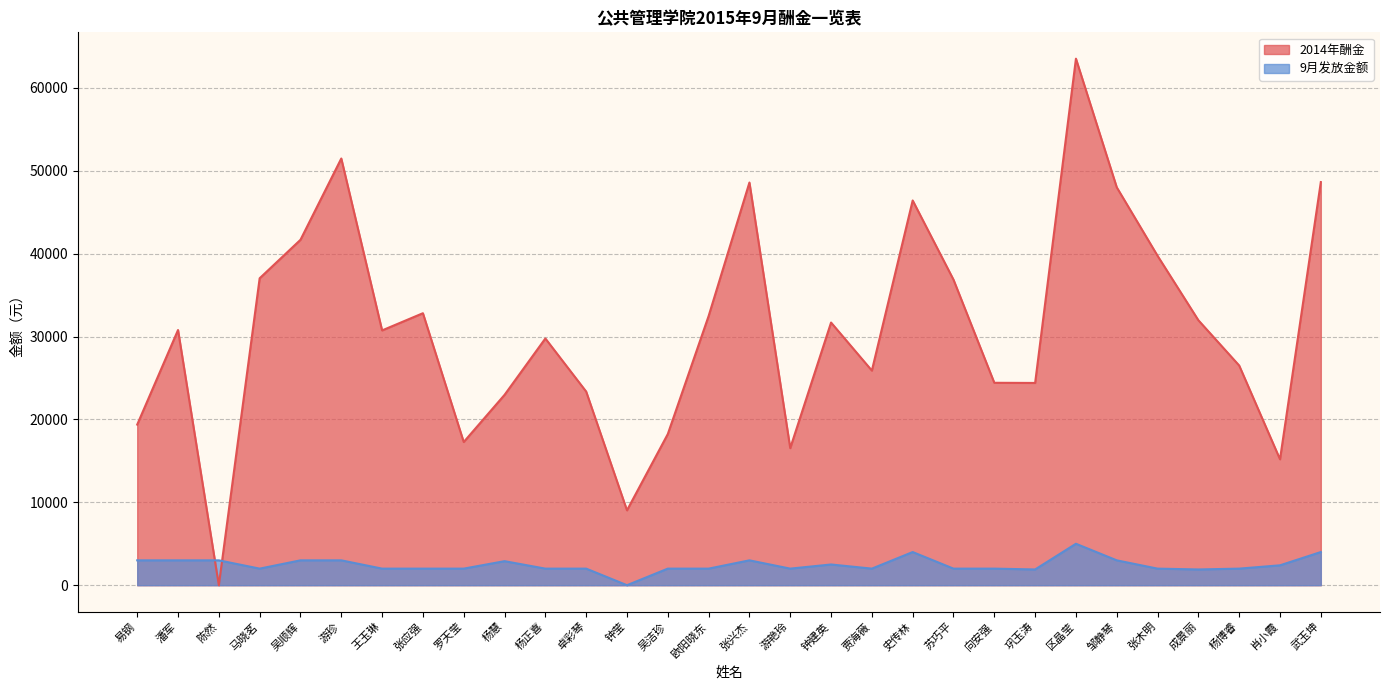

What is the difference between the second highest and minimum values in the 9月发放金额 series?

4000.0